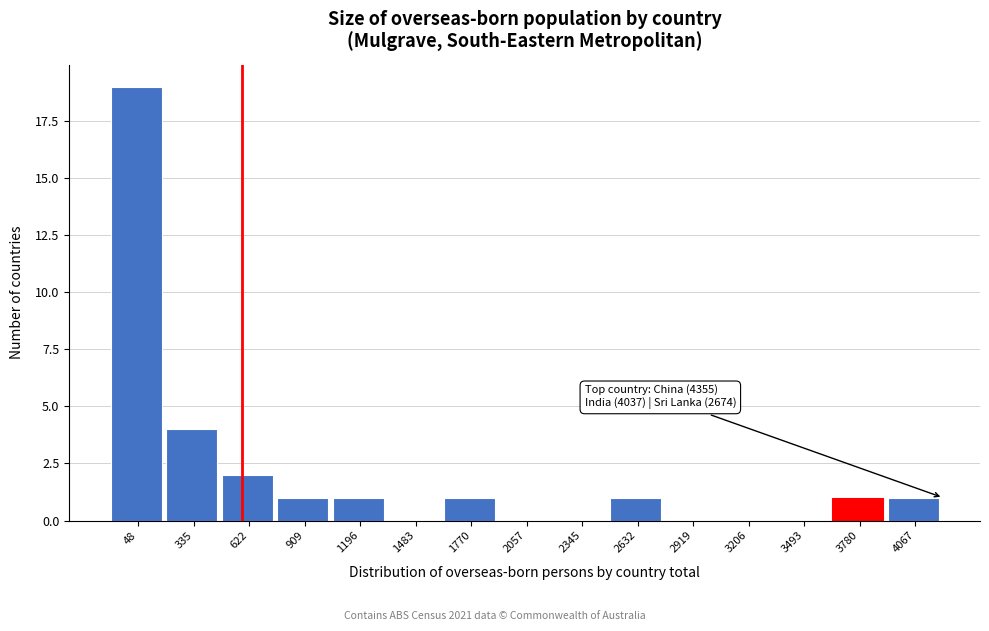

Reading right to left, extract all data points from this chart.

4067=1	3780=1	3493=0	3206=0	2919=0	2632=1	2345=0	2057=0	1770=1	1483=0	1196=1	909=1	622=2	335=4	48=19